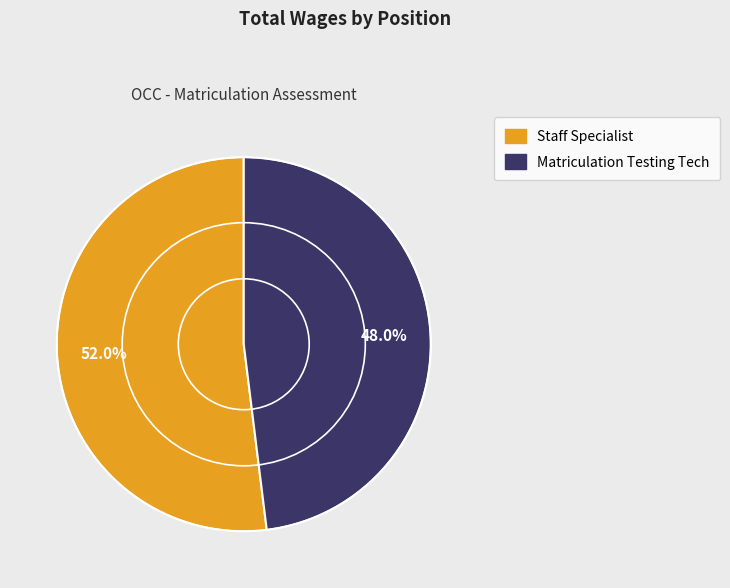

To the nearest percent, what portion does Staff Specialist represent?

52%